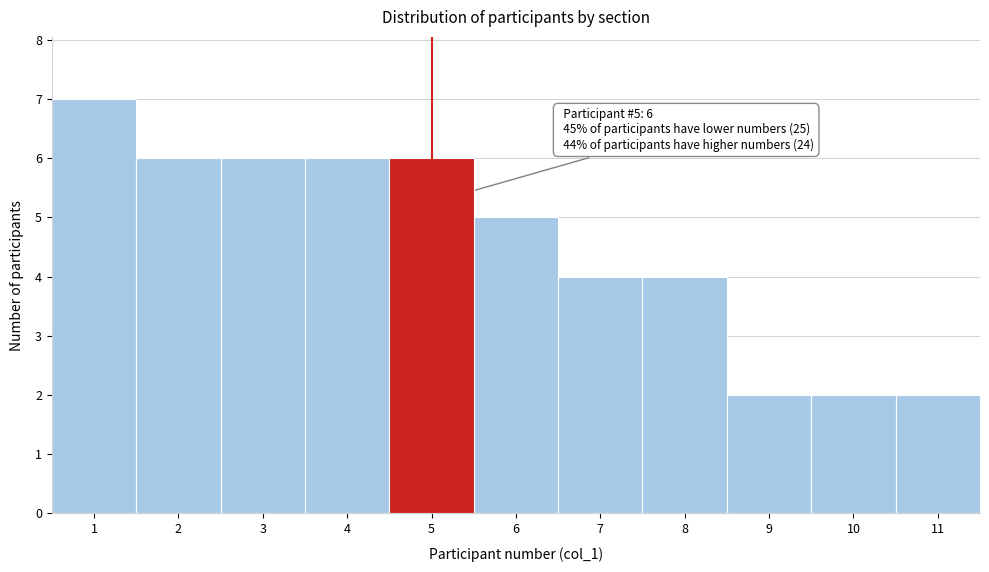

Which range on the x-axis has the tallest bar?

0.5 to 1.5